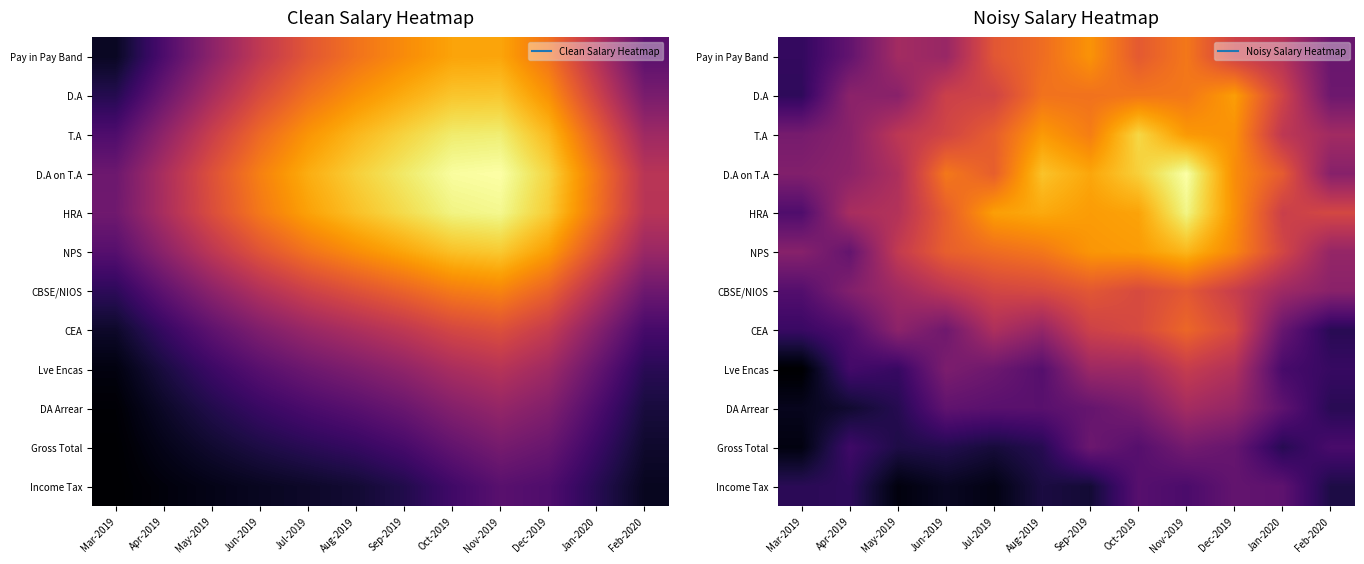

Which has a higher value, Jul-2019 or Jan-2020?

Jul-2019